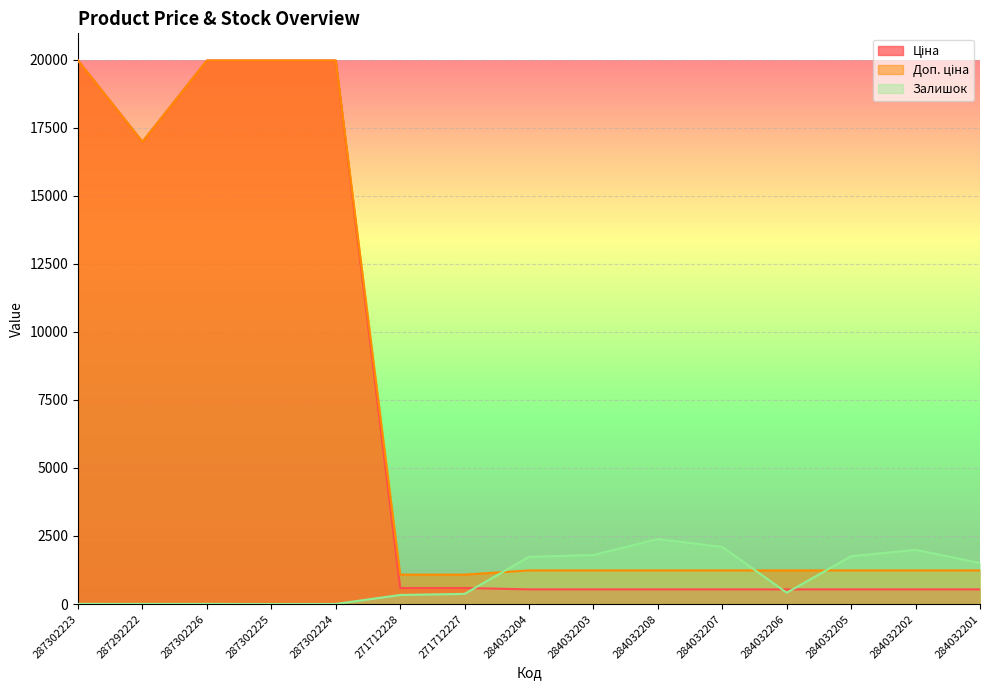

Rank the categories by Залишок value from highest to lowest.

284032208, 284032207, 284032202, 284032203, 284032205, 284032204, 284032201, 284032206, 271712227, 271712228, 287302223, 287302226, 287292222, 287302224, 287302225